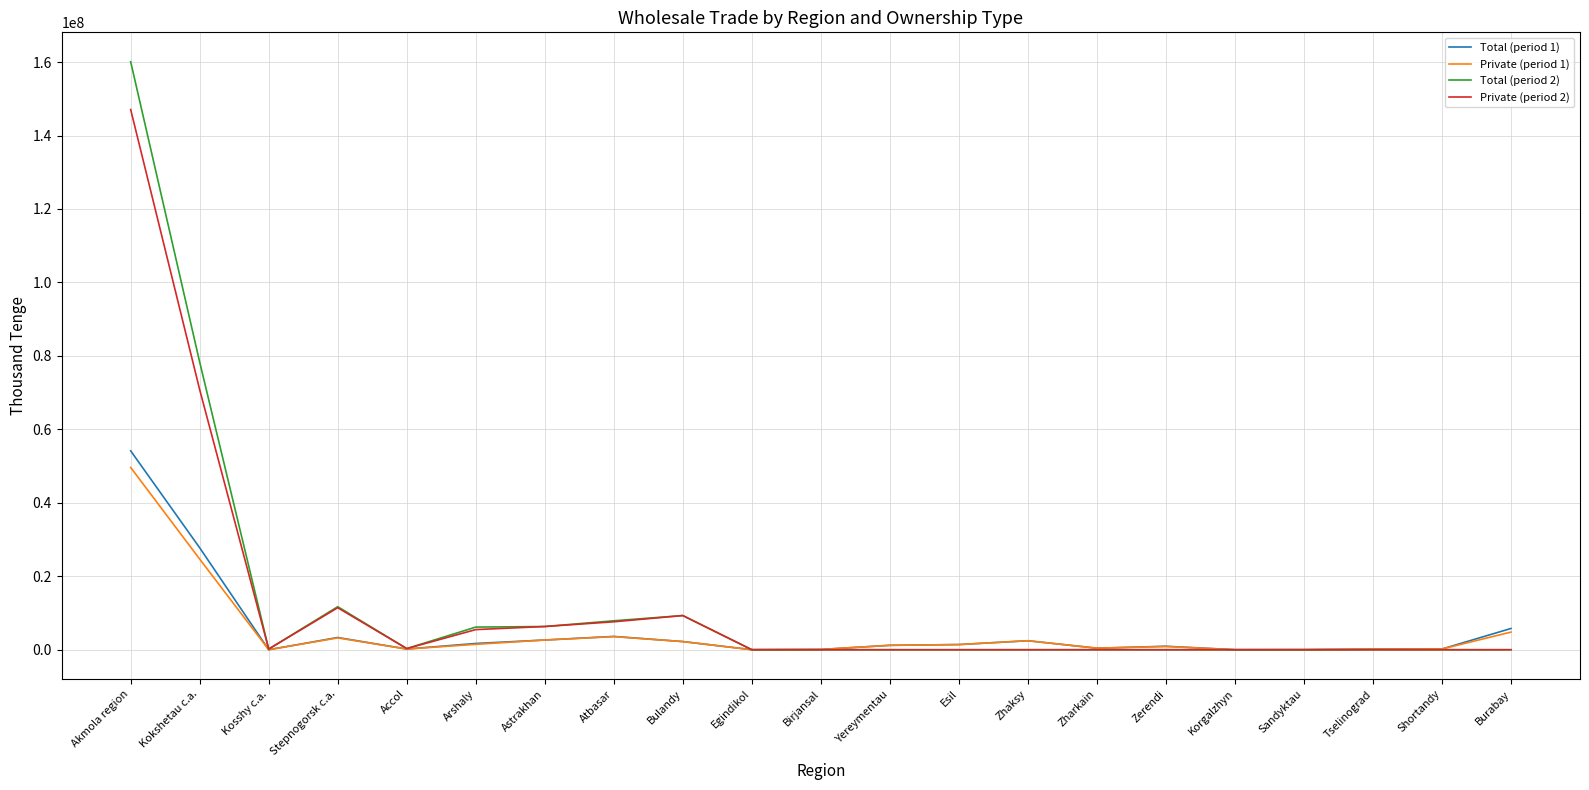

What is the sum of all Total (period 1) values?

108305976